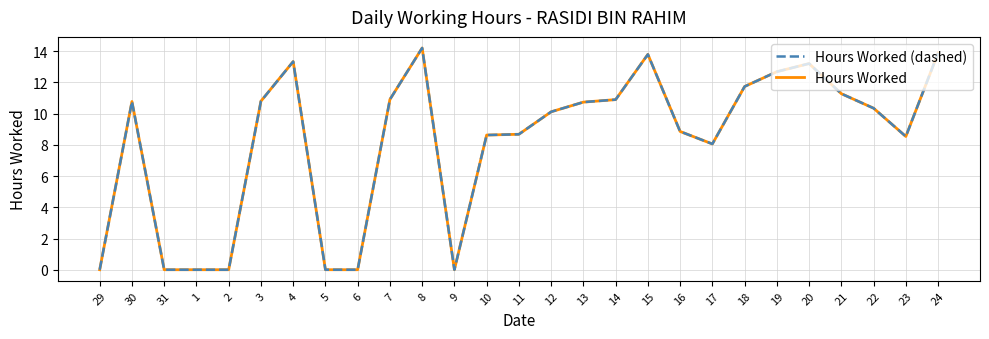

What is the label of the 14th point from the right?

11